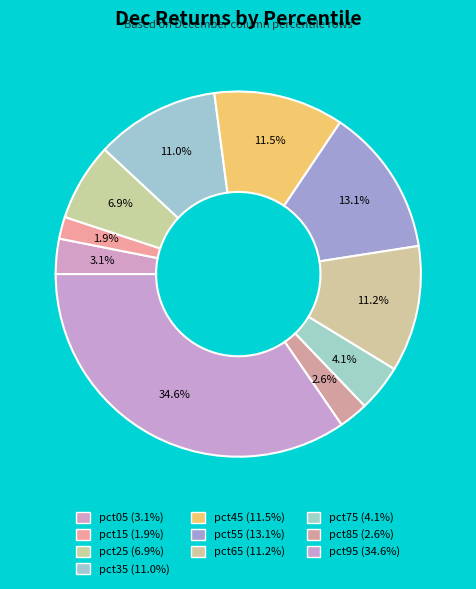

Is it true that pct25 is 1% of the pie?

False